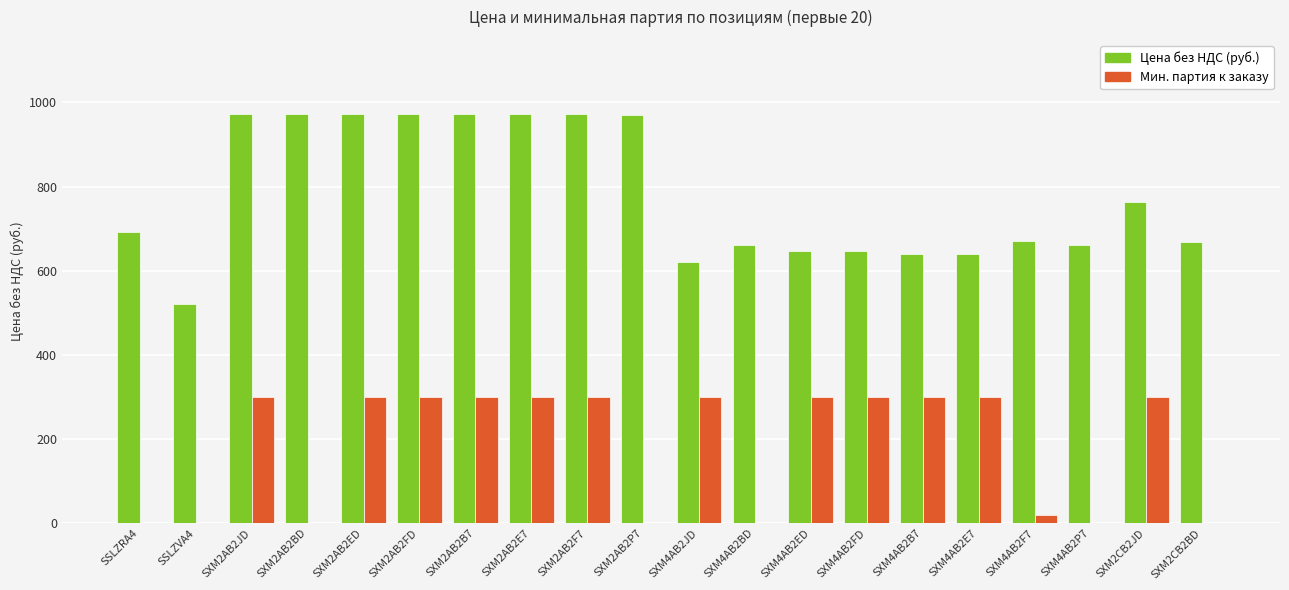

What is the greatest value displayed?

973.5